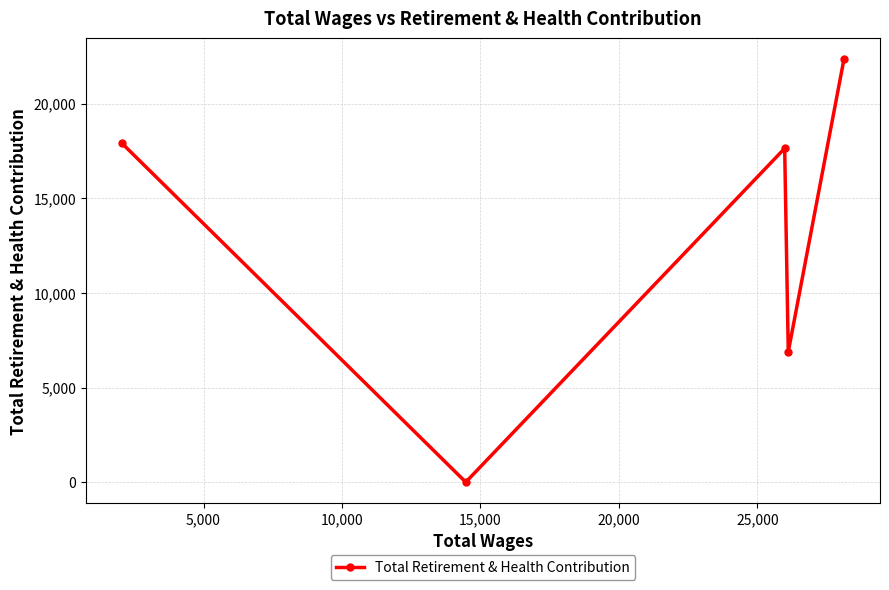

What is the sum of all values?

64765